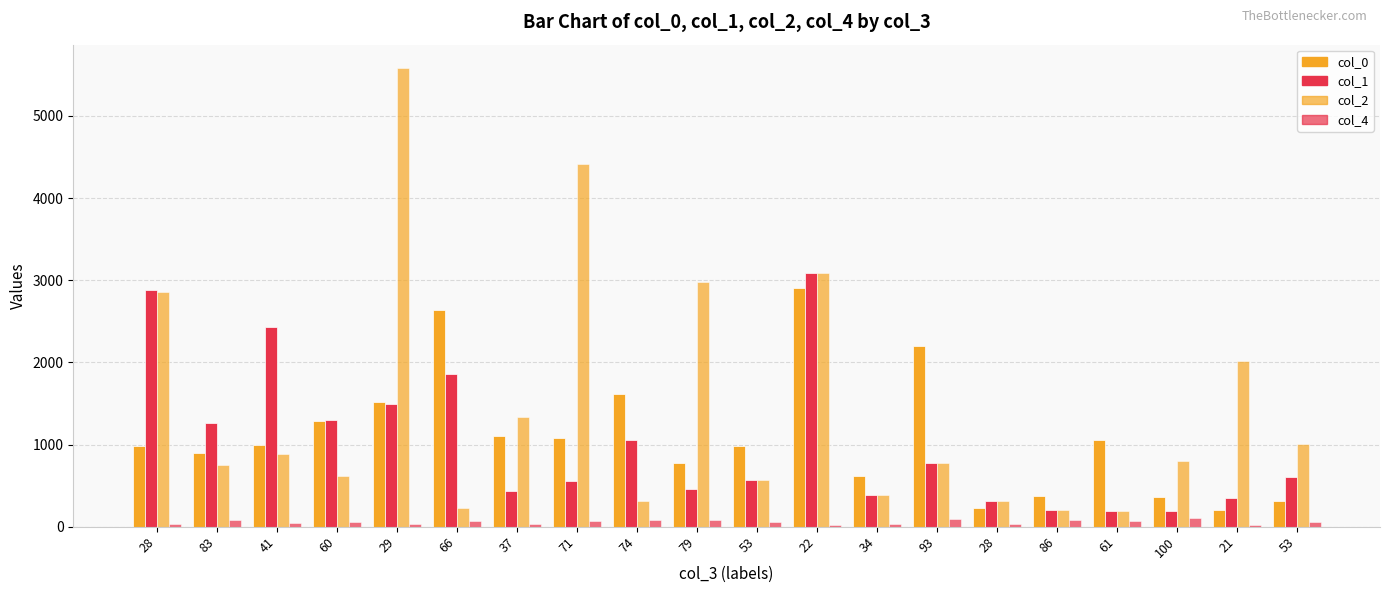

The col_2 series shows 4411.0 at 71. True or false?

True